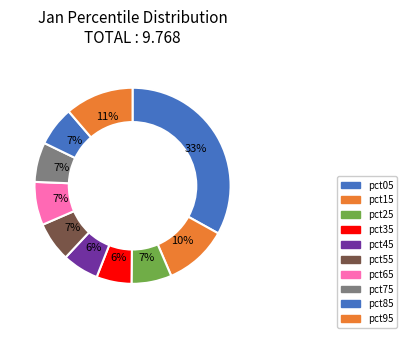

True or false: pct45 accounts for 13% of the total.

False